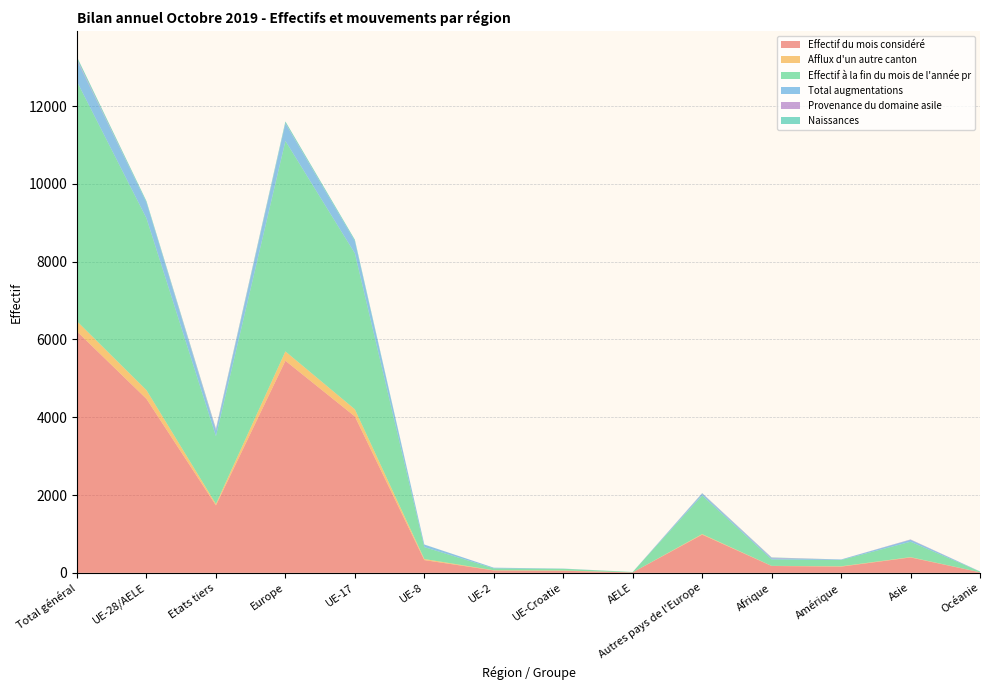

Reading left to right, what are all the values shown in this chart?

Effectif du mois considéré: 6206	4472	1734	5453	4021	327	61	52	11	981	176	159	395	14
Afflux d'un autre canton: 262	225	37	241	184	28	5	8	0	16	3	9	8	1
Effectif à la fin du mois de l'année pr: 6161	4420	1741	5411	4011	306	48	44	11	991	165	161	396	17
Total augmentations: 547	403	144	448	315	65	18	5	0	45	30	14	49	4
Provenance du domaine asile: 32	0	32	9	0	0	0	0	0	9	14	0	9	0
Naissances: 56	37	19	45	35	2	0	0	0	8	8	0	2	0